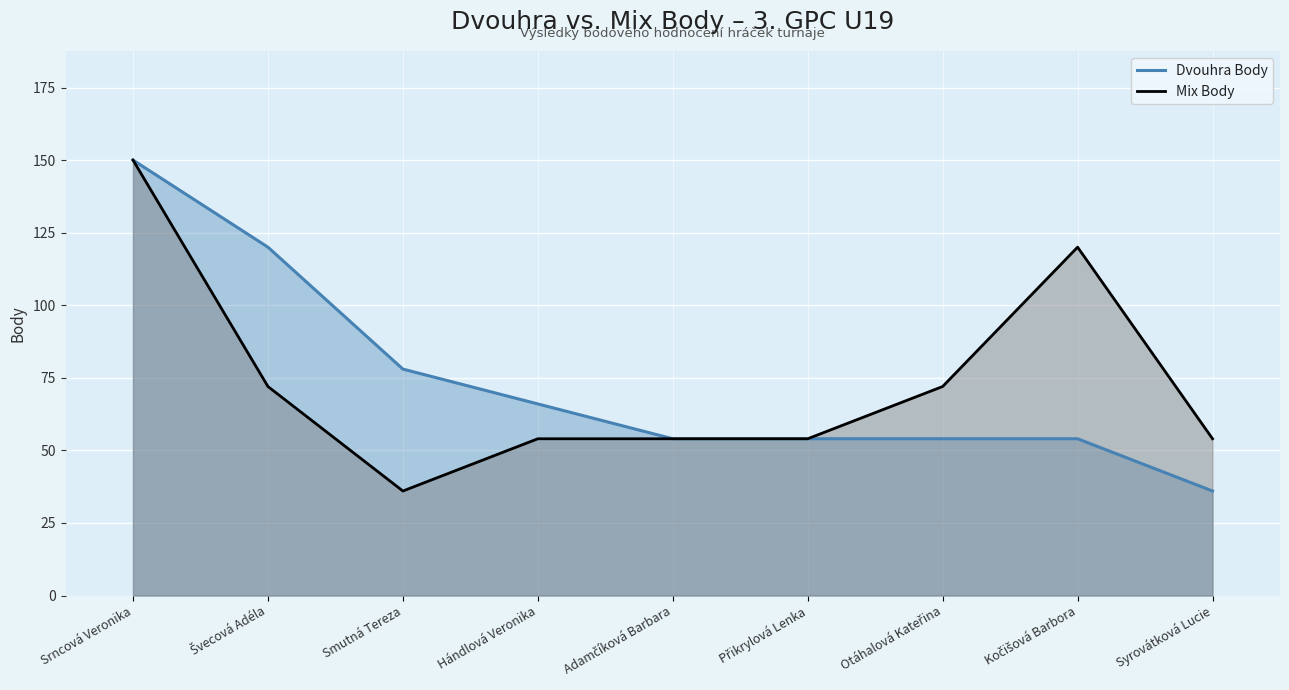

How many lines are shown in the chart?

2